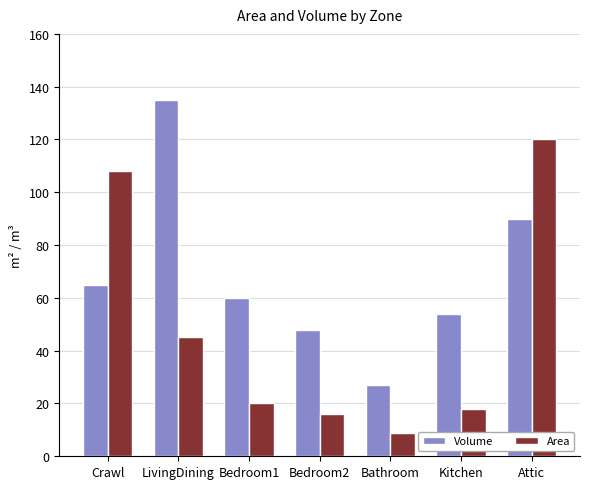

Reading left to right, what are all the values shown in this chart?

Volume: 64.8	135.0	60.0	48.0	27.0	54.0	90.0
Area: 108.0	45.0	20.0	16.0	9.0	18.0	120.0